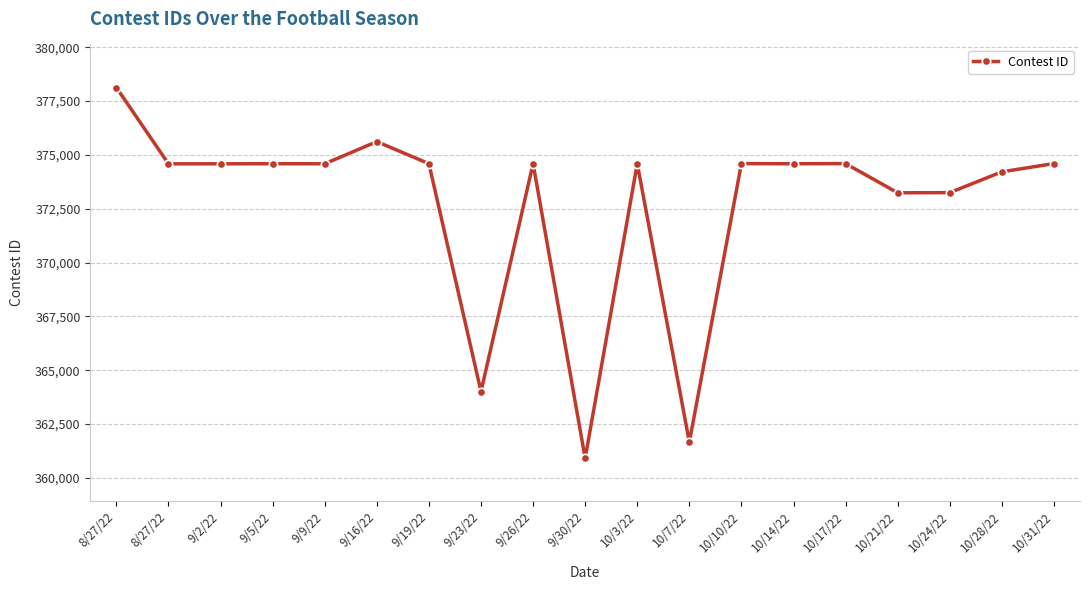

Does the chart have visible grid lines?

Yes